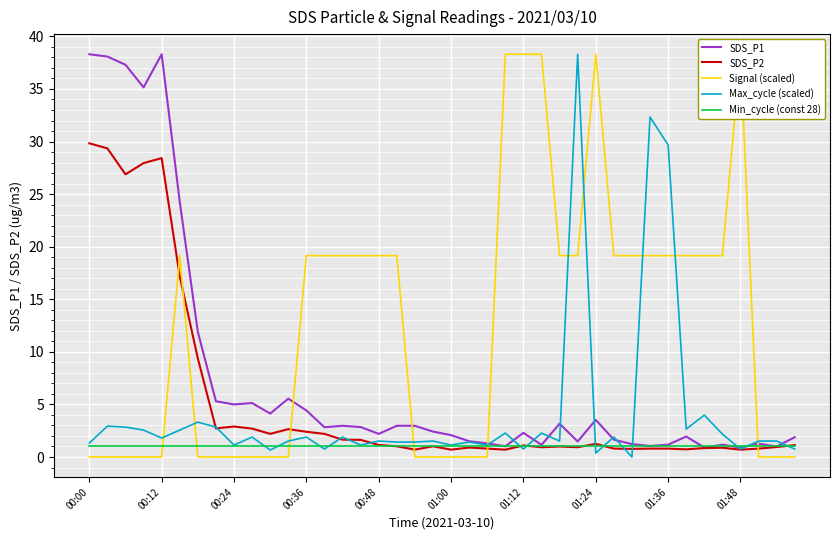

True or false: Min_cycle (const 28) has a value of 1.0 at 01:24.

True